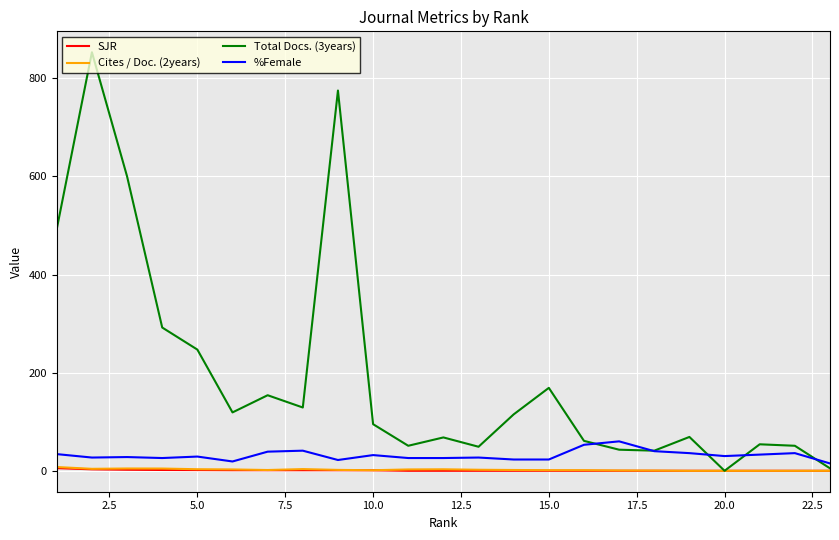

What is the approximate value of Cites / Doc. (2years) at 22.5?

1.6